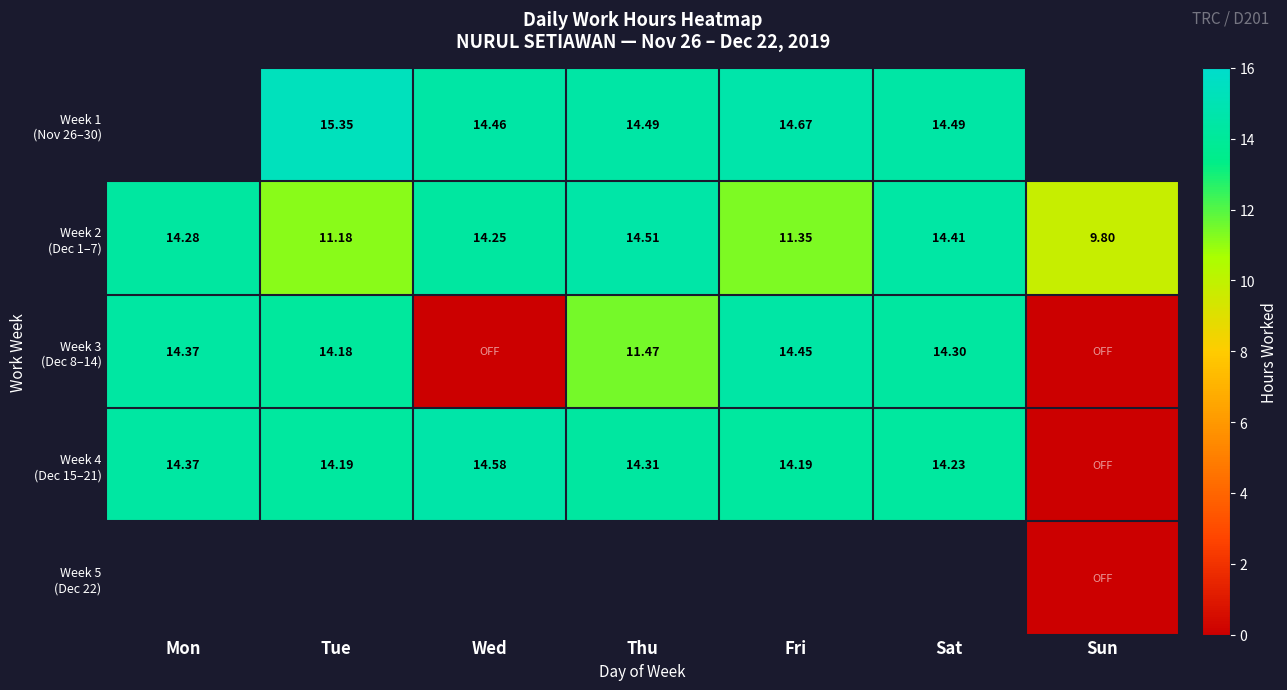

Is it true that Week 2 (Dec 1–7) equals 21.6 at Wed?

False